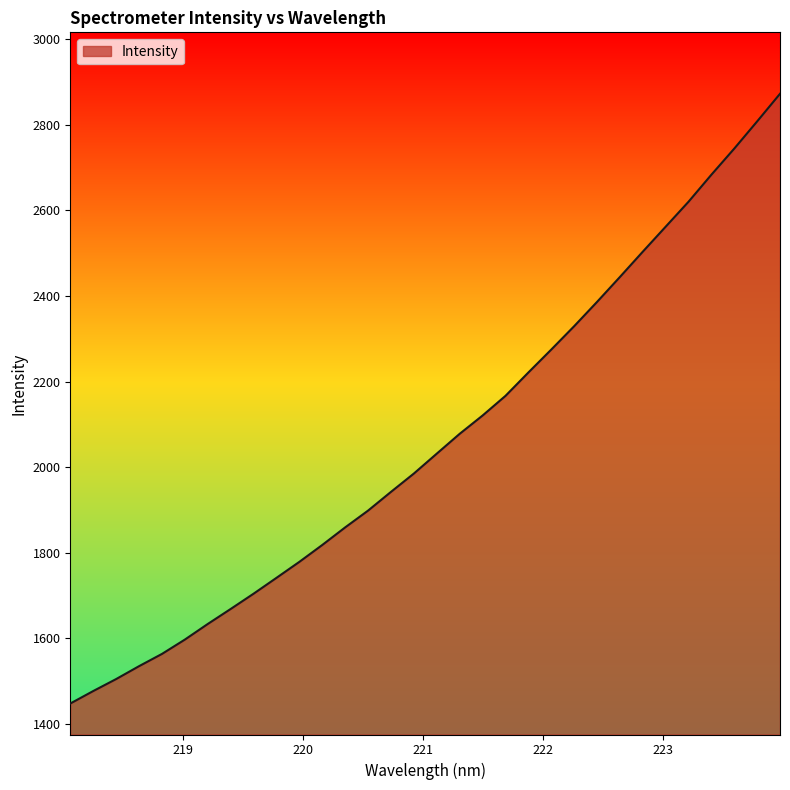

How many values are below 2031?

16